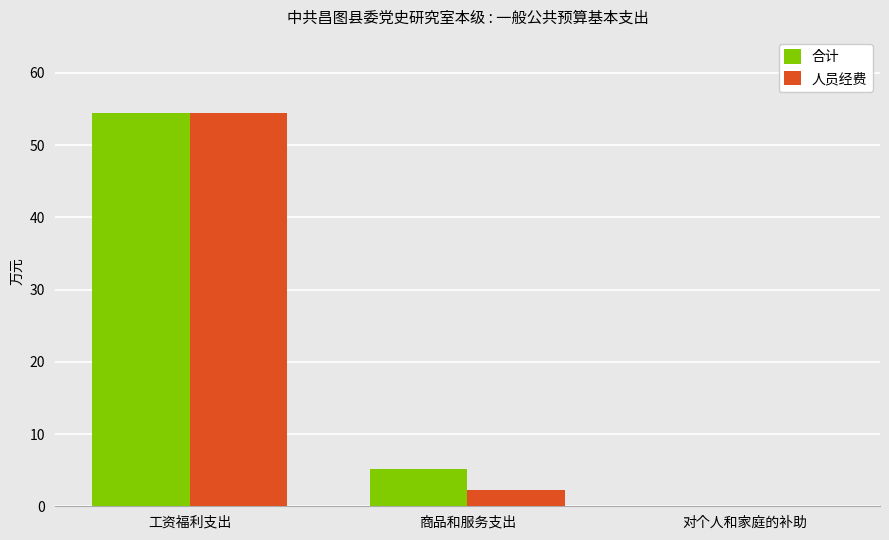

Is it true that 人员经费 equals 0.0 at 对个人和家庭的补助?

True